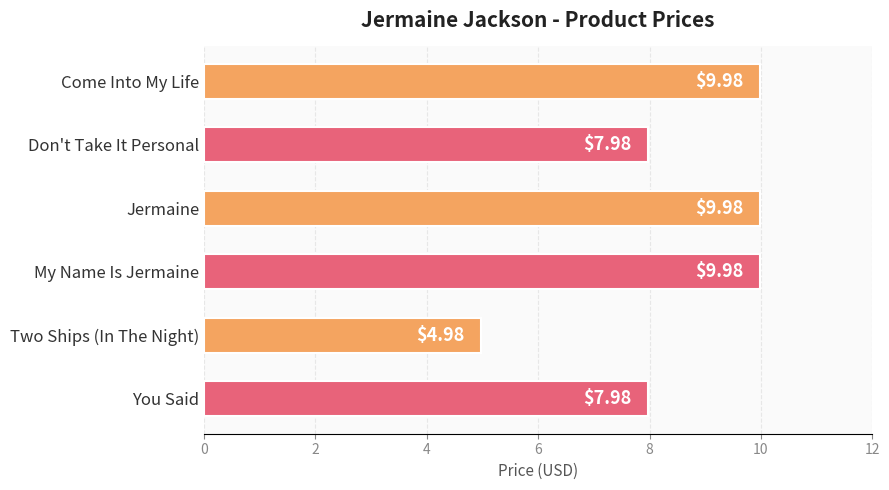

Which label corresponds to the smallest value in the chart?

Two Ships (In The Night)